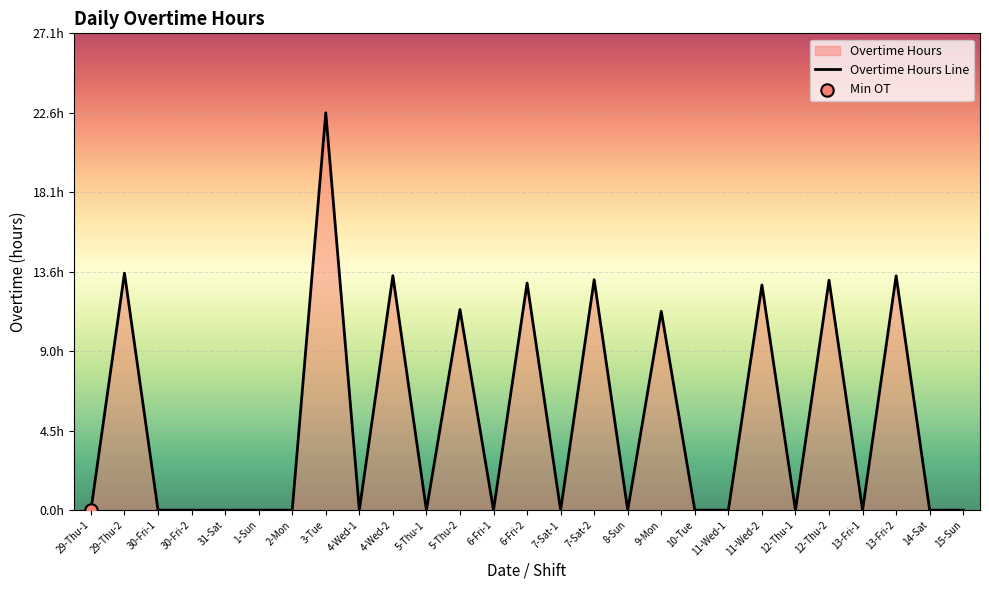

What is the change in value from 29-Thu-2 to 8-Sun?

-13.5